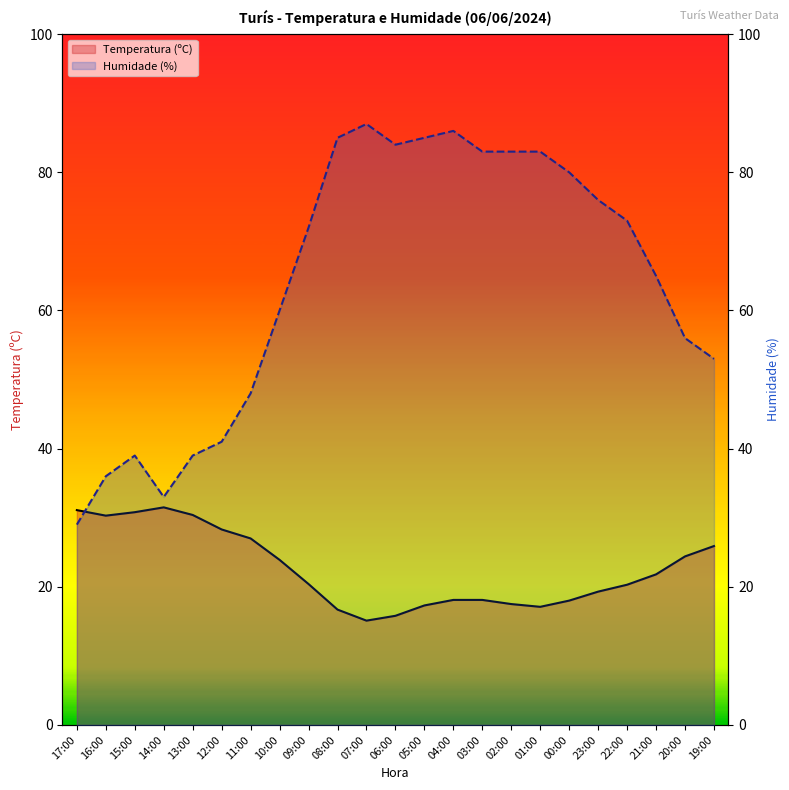

Which series has the largest total across all categories?

Humidade (%)